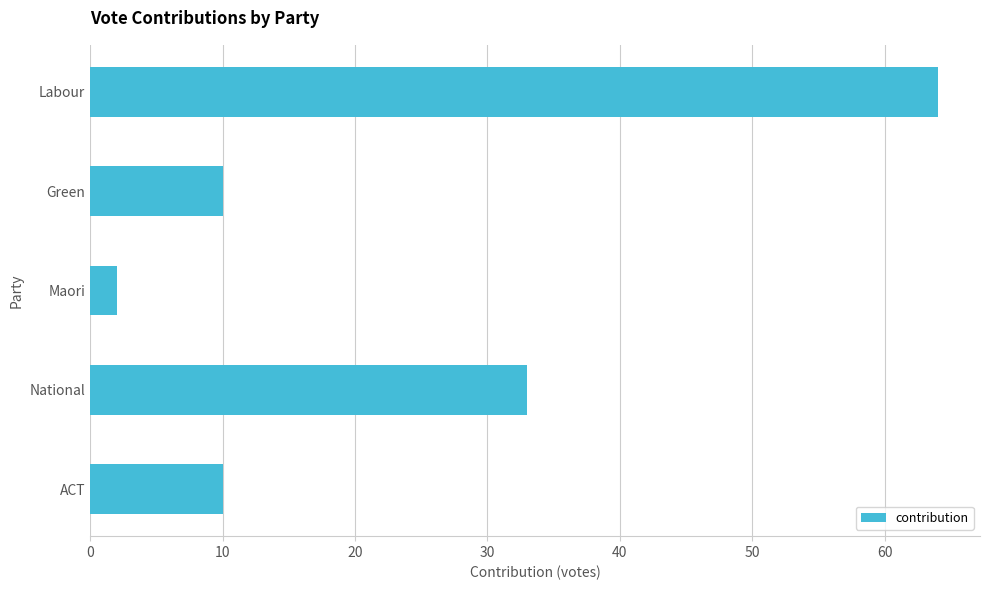

What is the sum of all values?

119